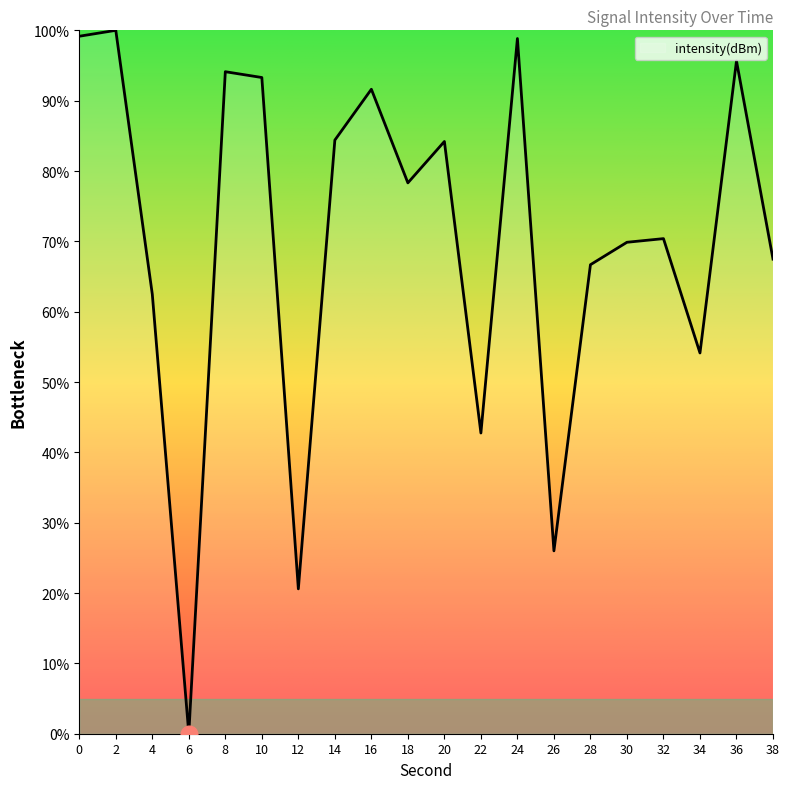

The value at 2 is 58.3. True or false?

False